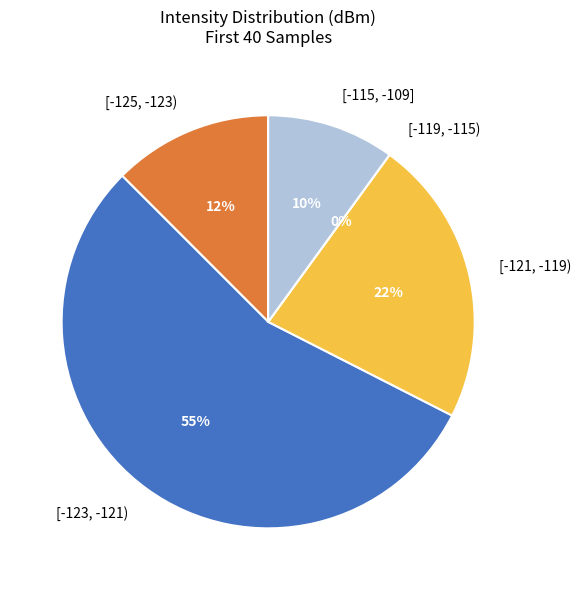

What is the change in value from 14 to 26?

+12